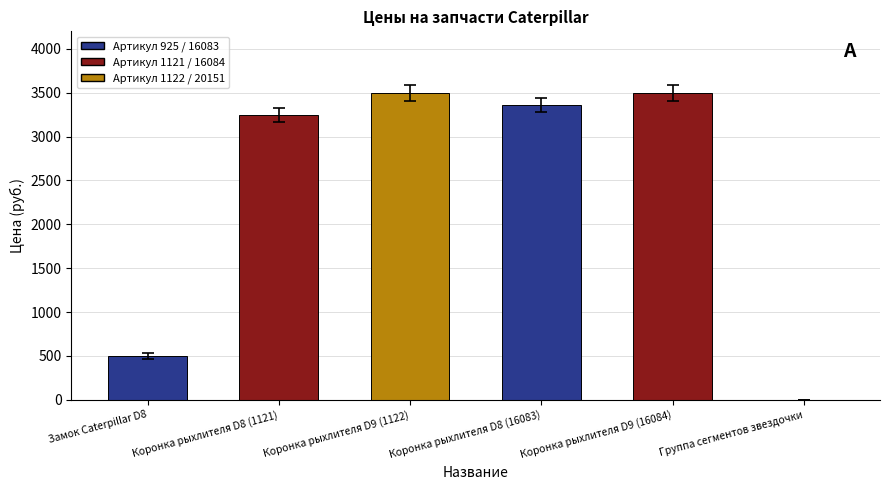

At which label is the value closest to 1750?

Замок Caterpillar D8